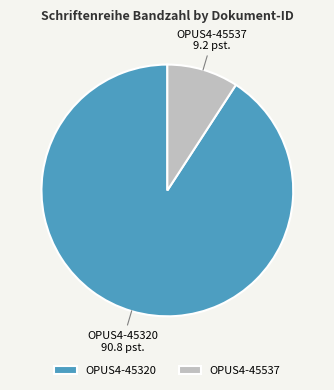

How many slices are in this pie chart?

2